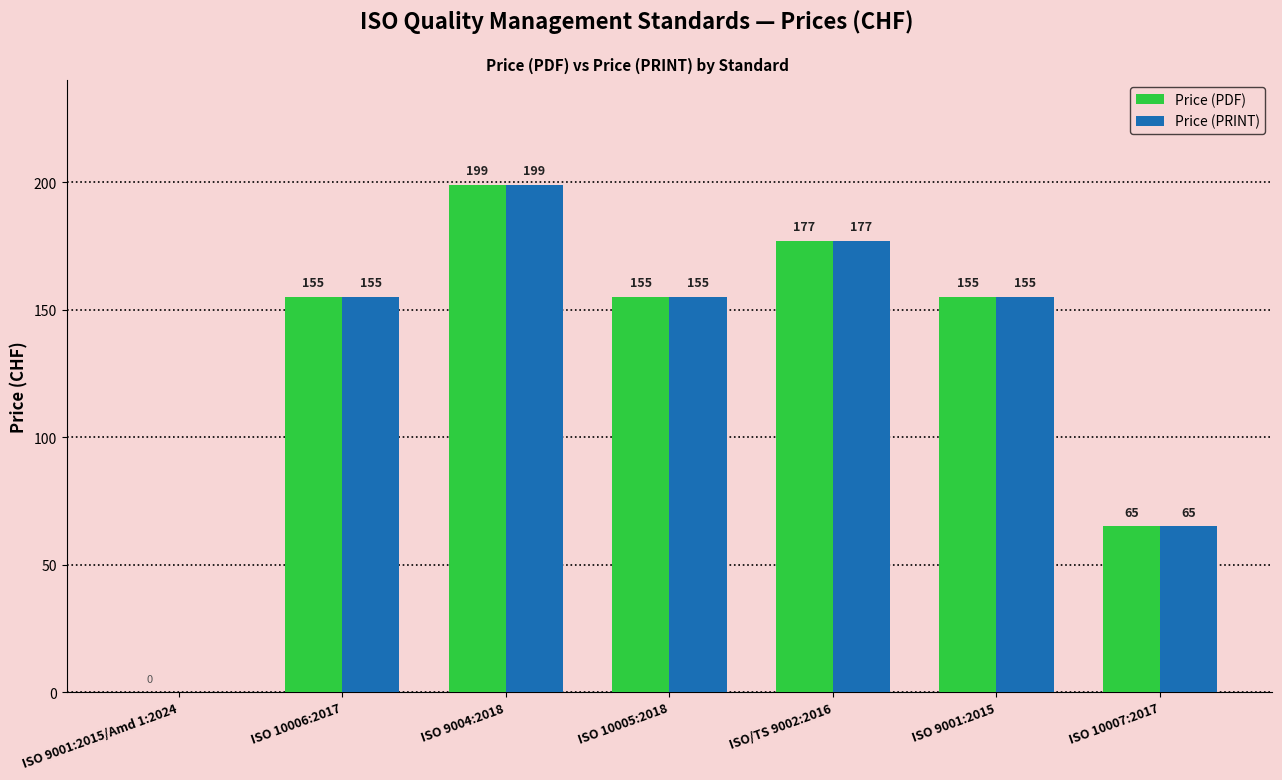

Which category has the highest value in the Price (PRINT) series?

ISO 9004:2018